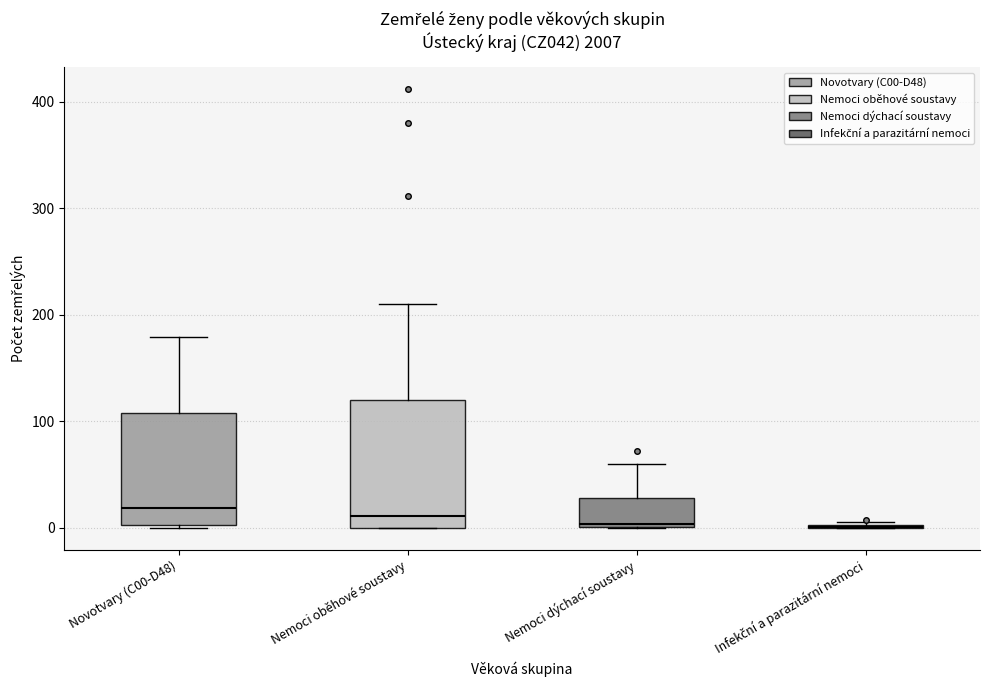

Where does the upper whisker of the box for Nemoci dýchací soustavy end on the y-axis? The values are not printed on the chart, so give them approximately, as read against the axis.

60